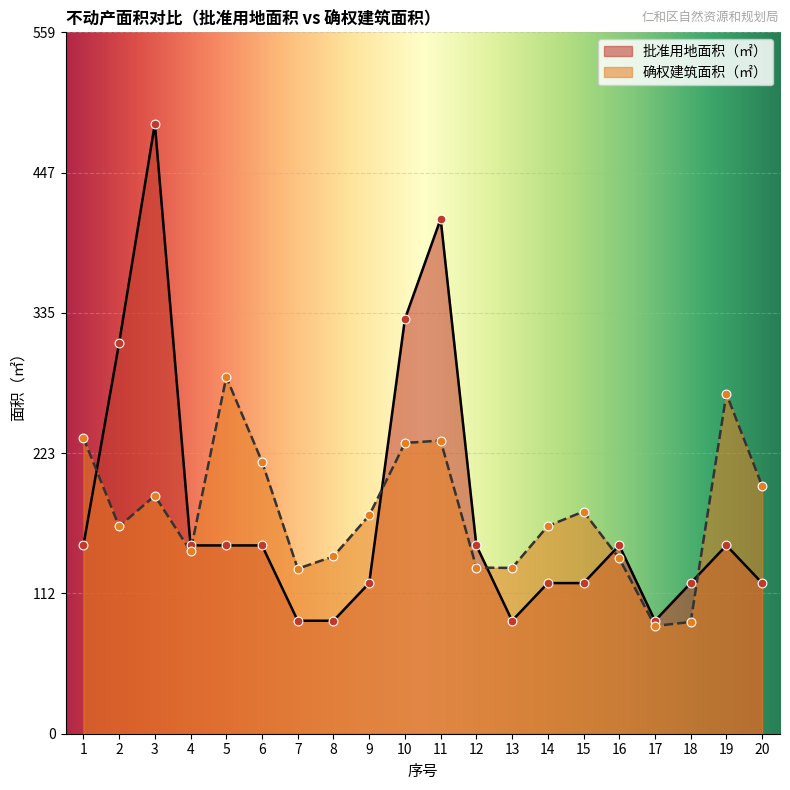

Which series contains the lowest Y value?

确权建筑面积（㎡）